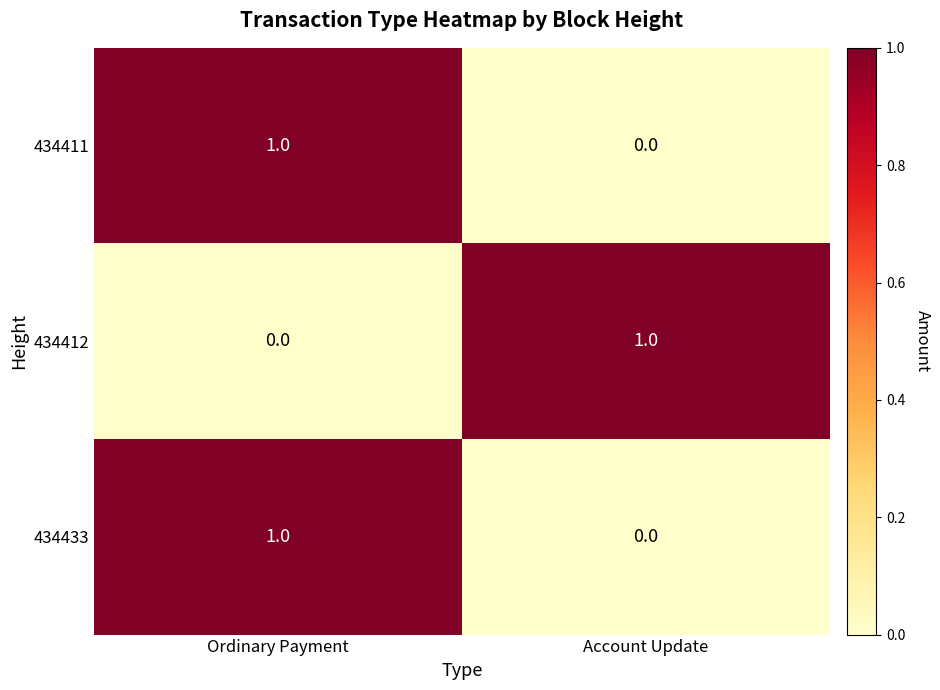

Which category has the highest value in the 434412 series?

Account Update